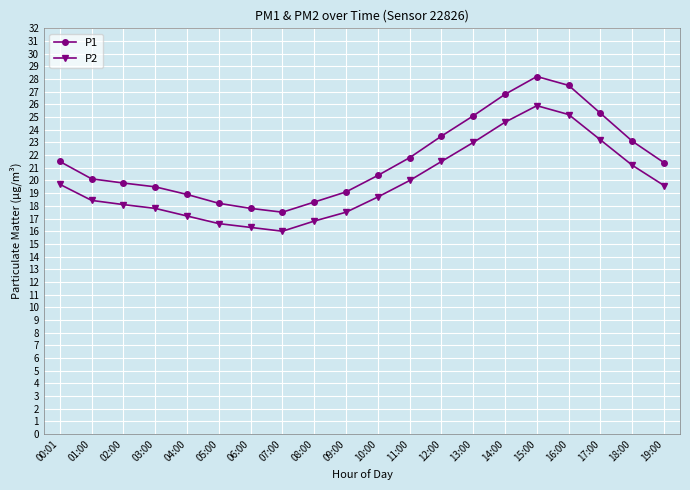

List the series in order of their overall mean, highest first.

P1, P2